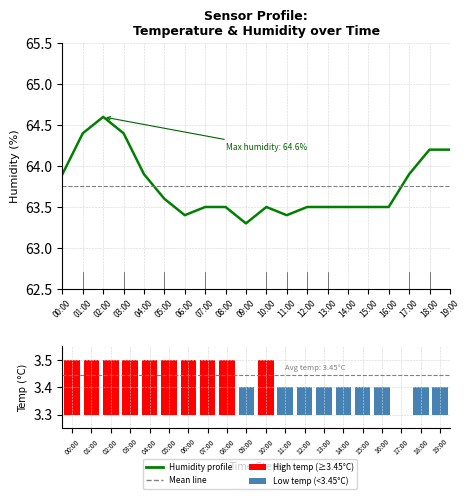

At which label does temperature reach its peak?

00:00